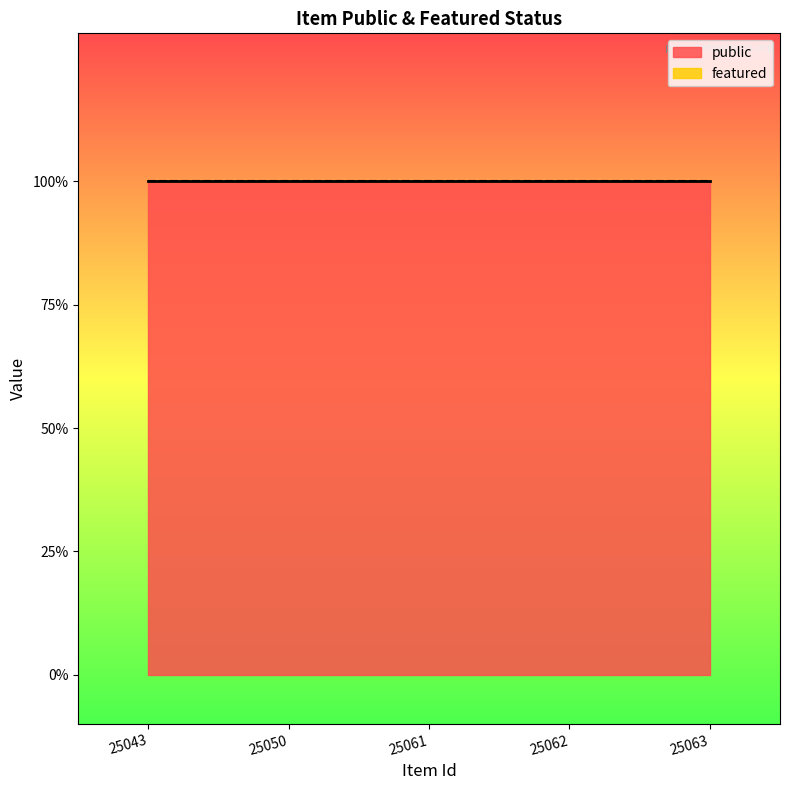

How many lines are shown in the chart?

2